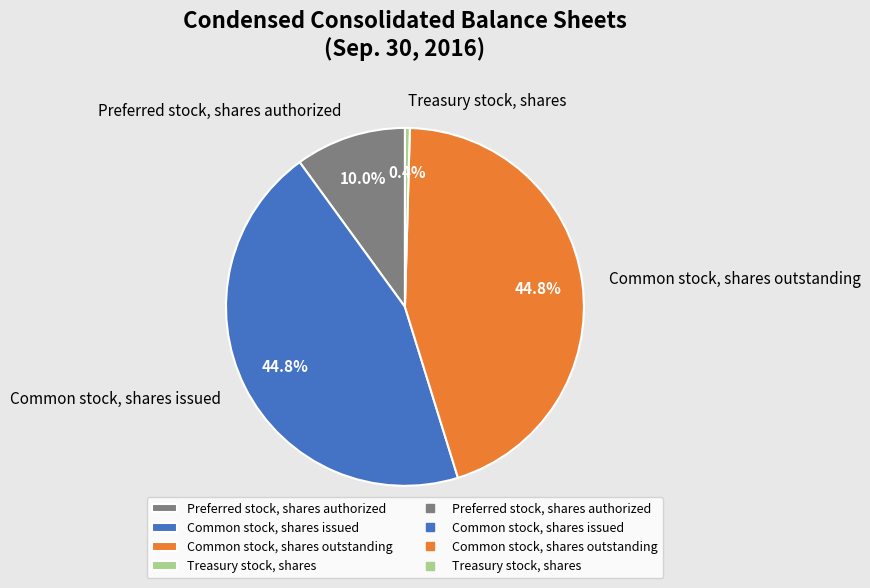

Which category has the smallest portion of the pie?

Treasury stock, shares